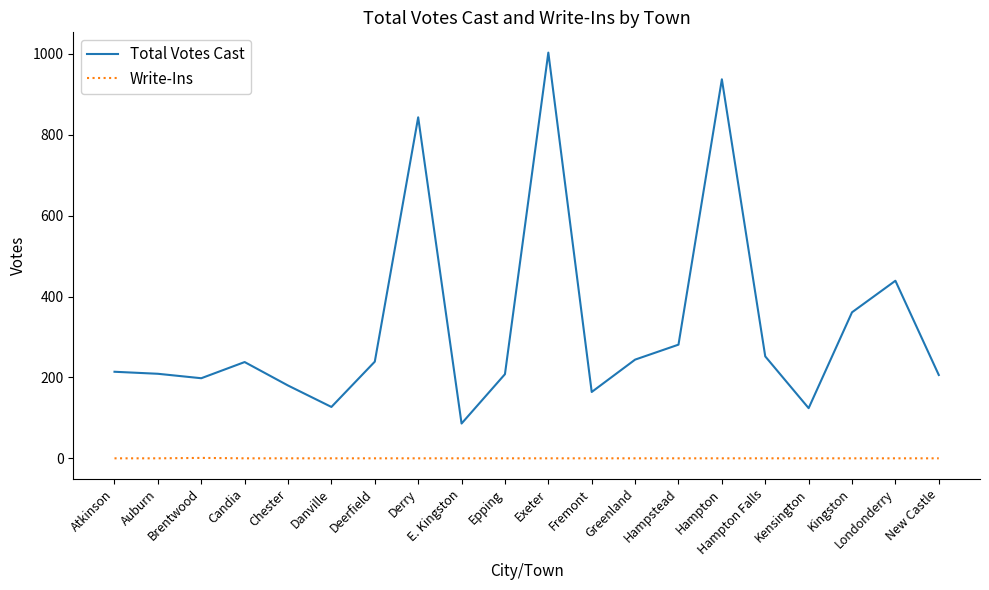

True or false: Total Votes Cast and Write-Ins intersect in this chart.

False